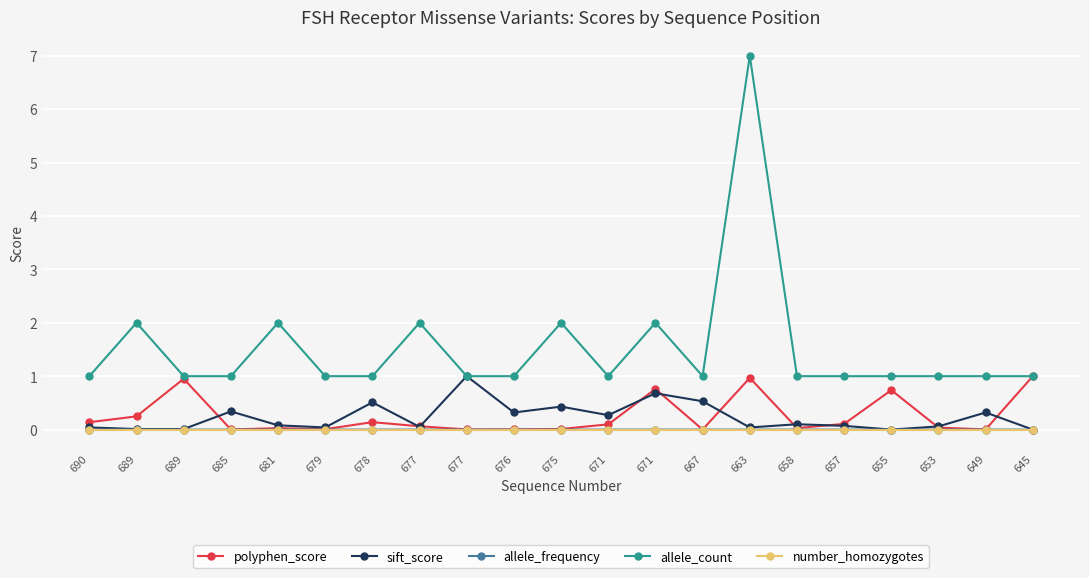

Rank the series at 685 from lowest to highest value.

number_homozygotes, allele_frequency, polyphen_score, sift_score, allele_count